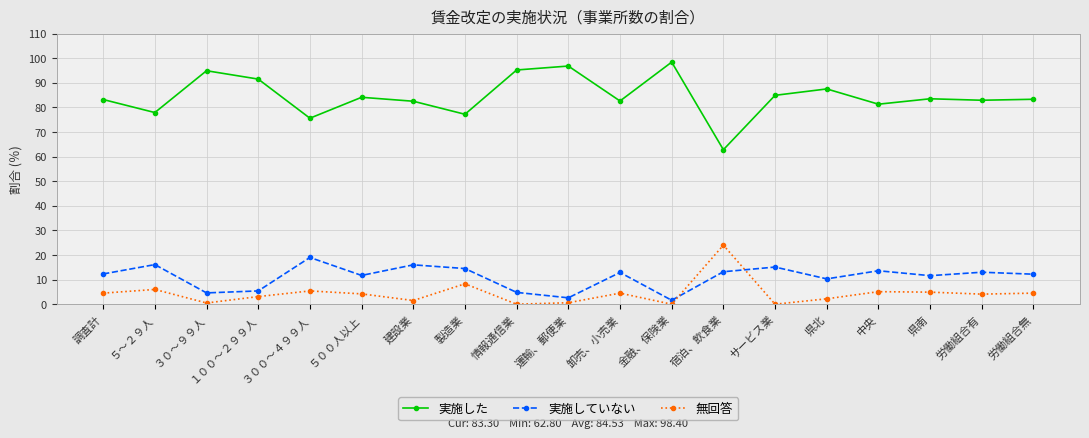

At which category does 実施した reach its first local valley?

５～２９人